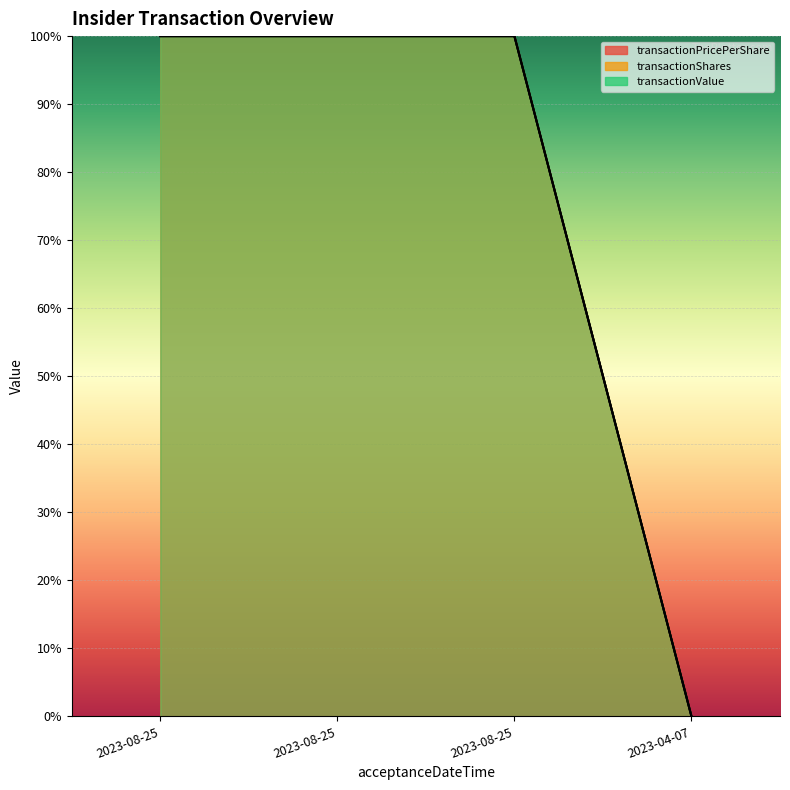

List the labels in order of transactionPricePerShare value, largest first.

2023-08-25, 2023-08-25, 2023-08-25, 2023-04-07